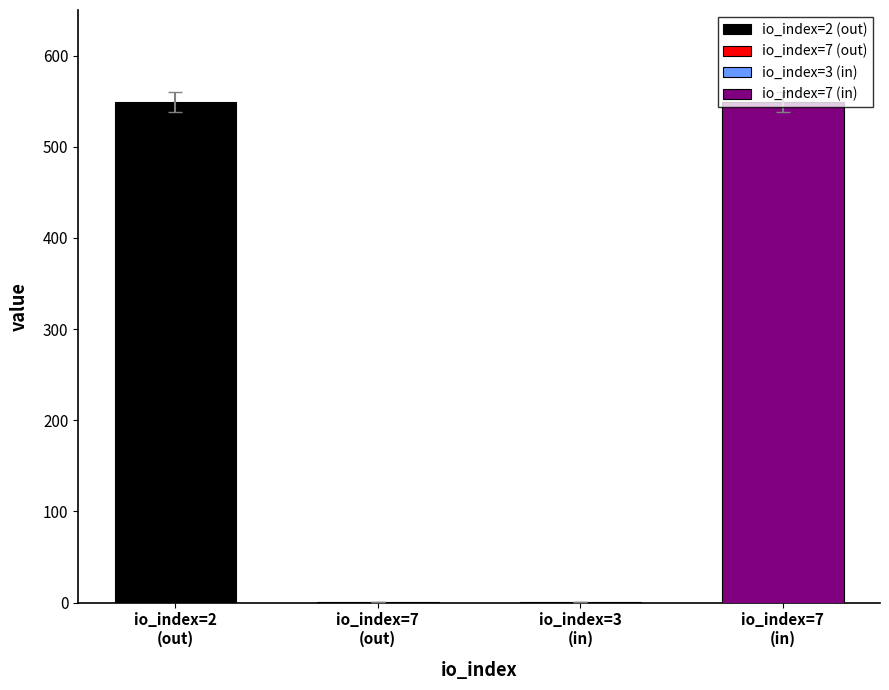

What is the difference between the values at 2 and 7?

549.0